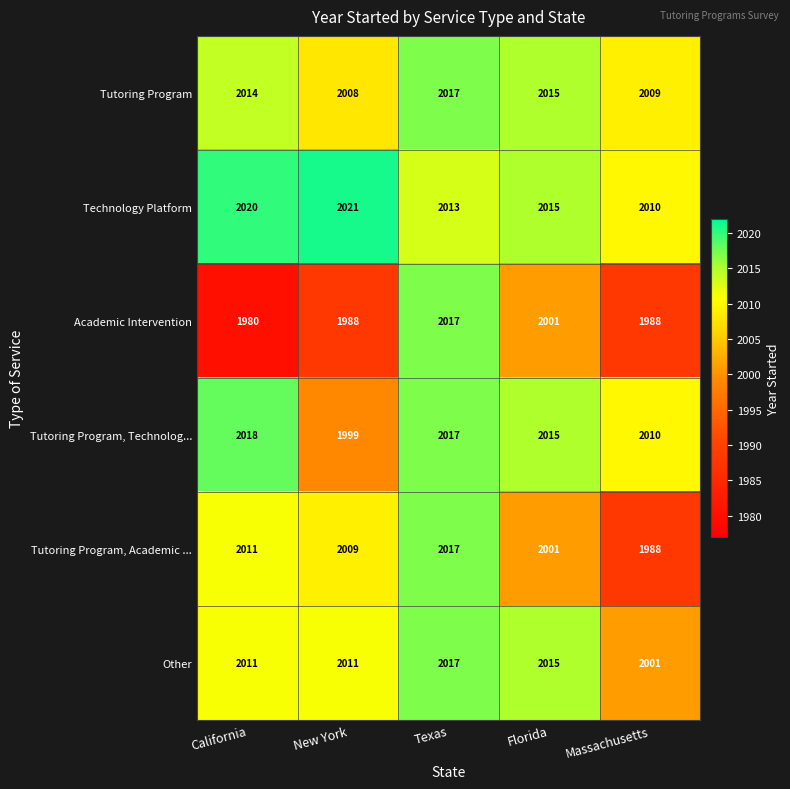

What is the average value of the Tutoring Program, Technolog... series?

2012